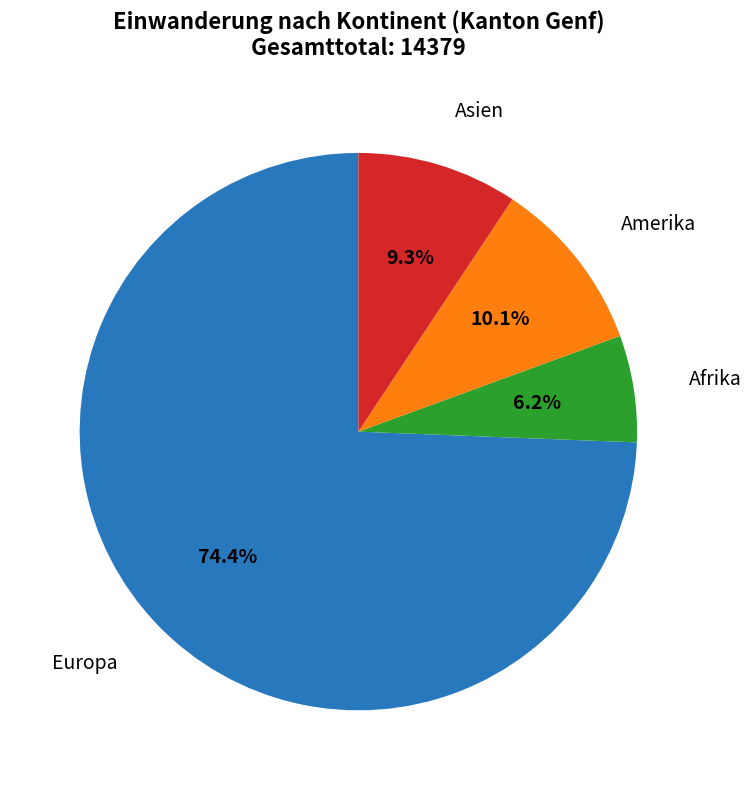

Does any single category account for the majority?

Yes